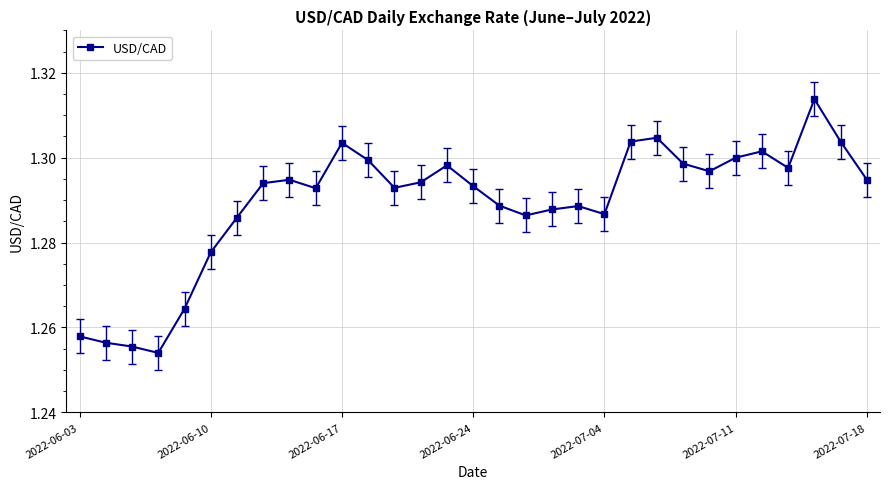

True or false: the data has more than 1 interior local peaks.

True